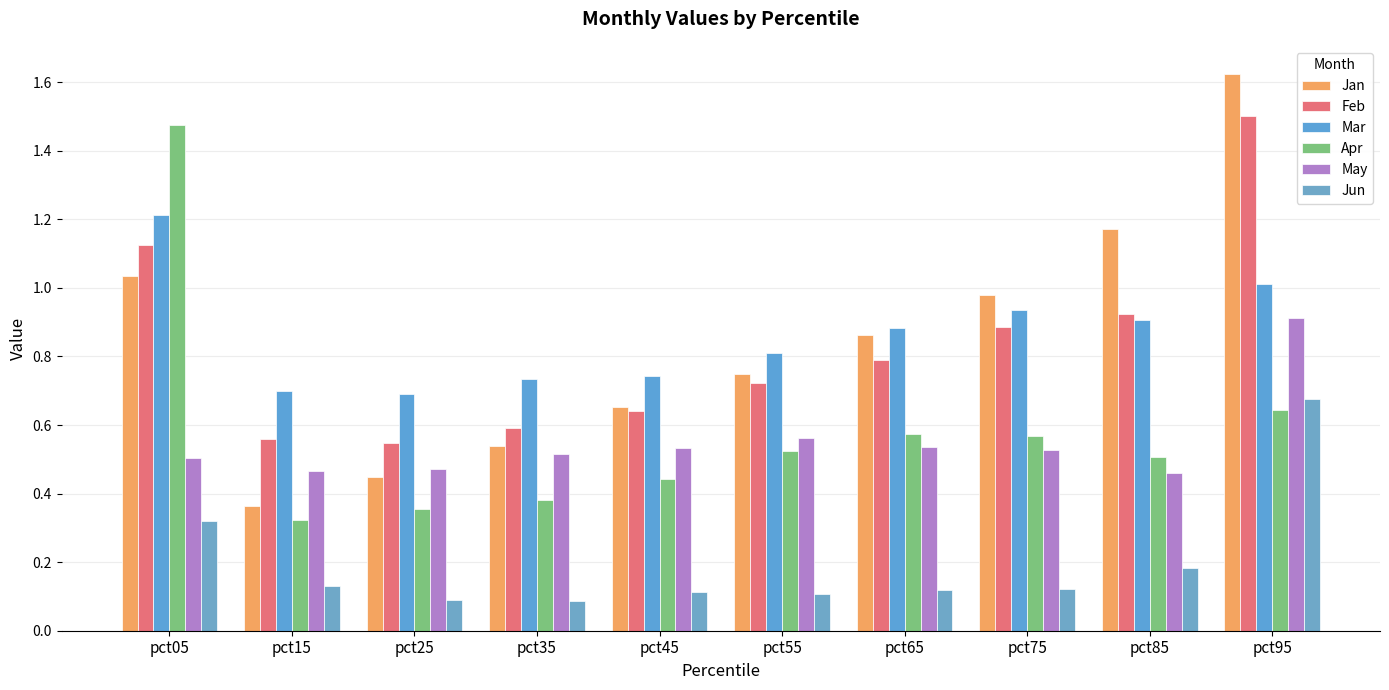

What is the difference between the second highest and minimum values in the Mar series?

0.3